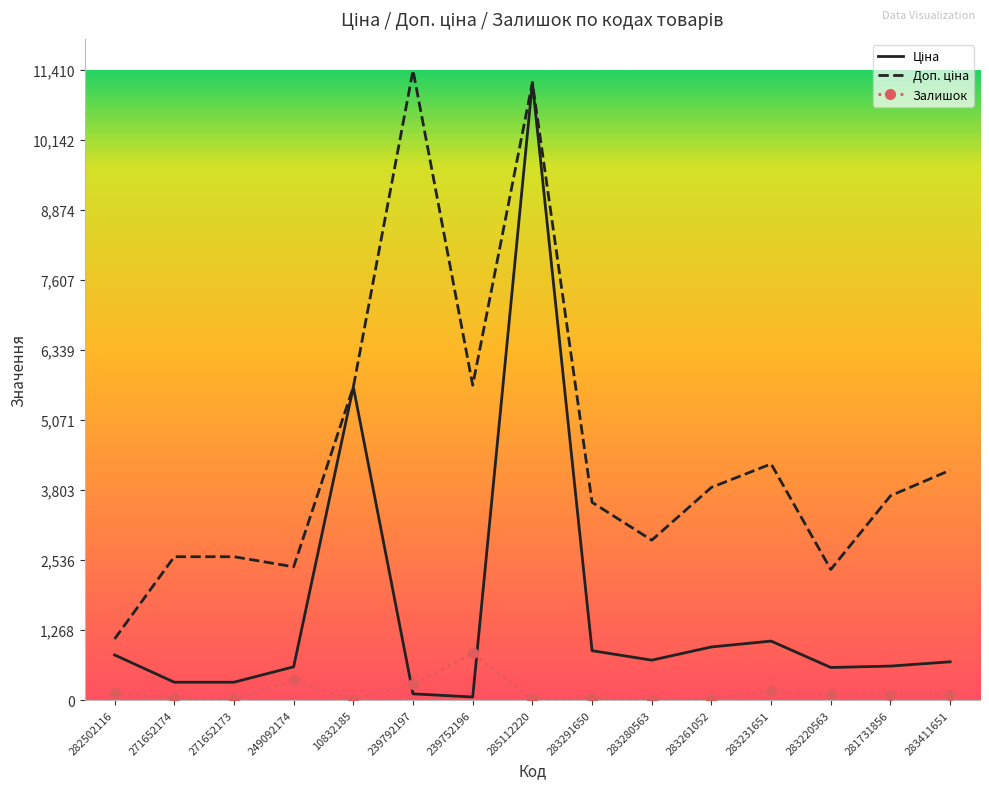

At how many categories does at least one series exceed 9532?

2